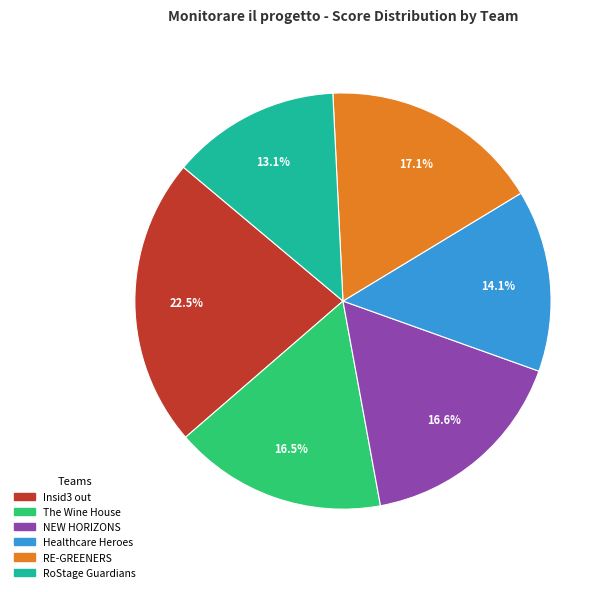

What portion of the pie excludes RoStage Guardians?

86.9%